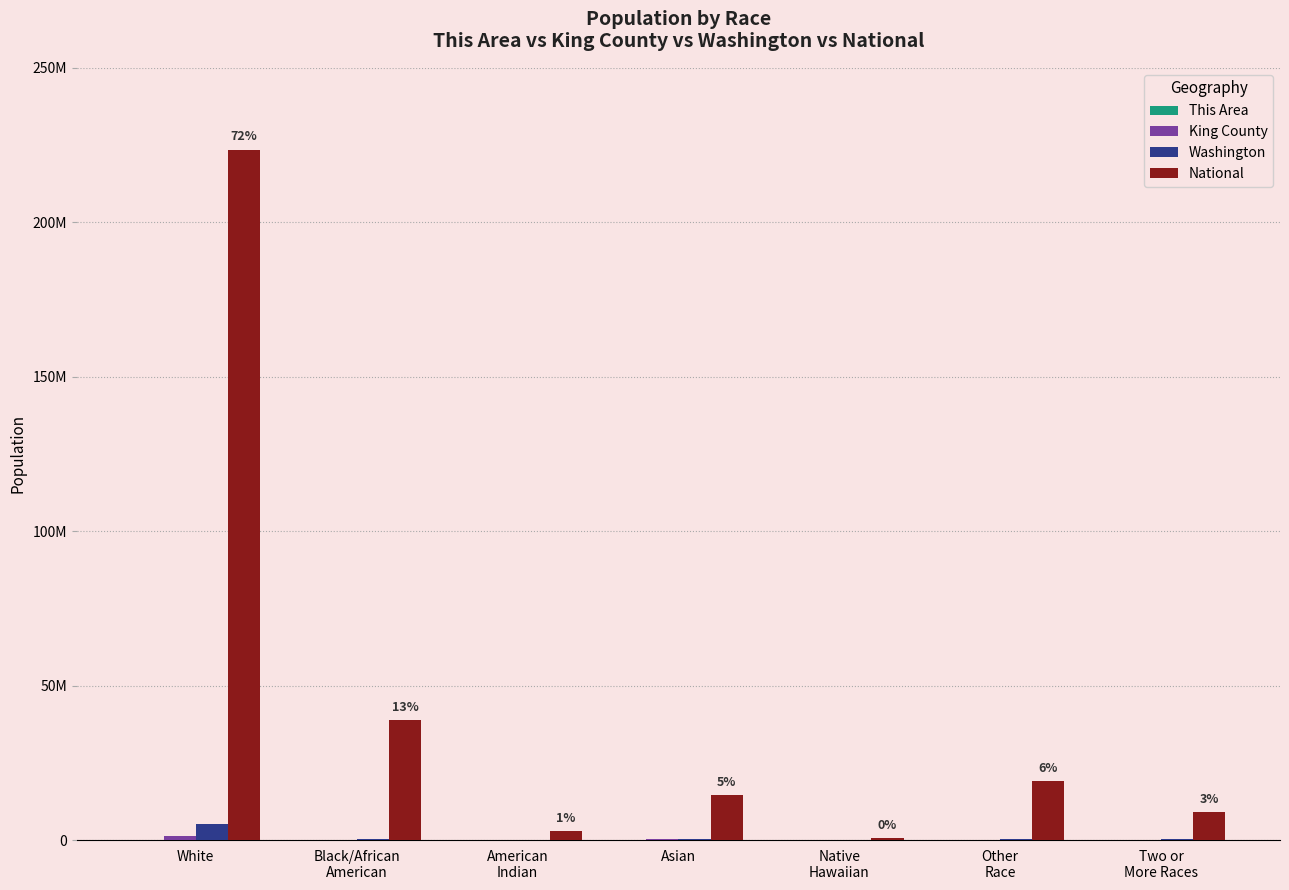

At which label is This Area closest to 1854?

Asian